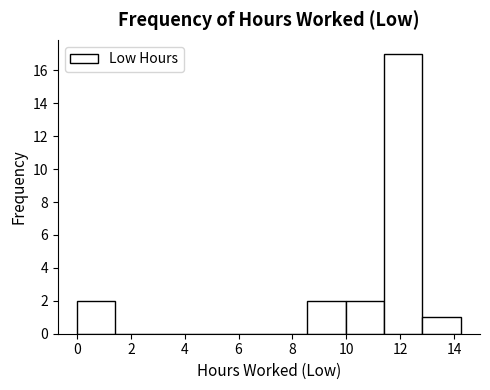

Reading left to right, list every bar in this chart as the range it spans on the x-axis followed by its height. Neither the bar edges nor the heights are printed on the chart, so give them approximately, as read against the axes.

0.0 to 1.4: 2
1.4 to 2.8: 0
2.8 to 4.2: 0
4.2 to 5.8: 0
5.8 to 7.2: 0
7.2 to 8.6: 0
8.6 to 10.0: 2
10.0 to 11.4: 2
11.4 to 12.8: 17
12.8 to 14.2: 1